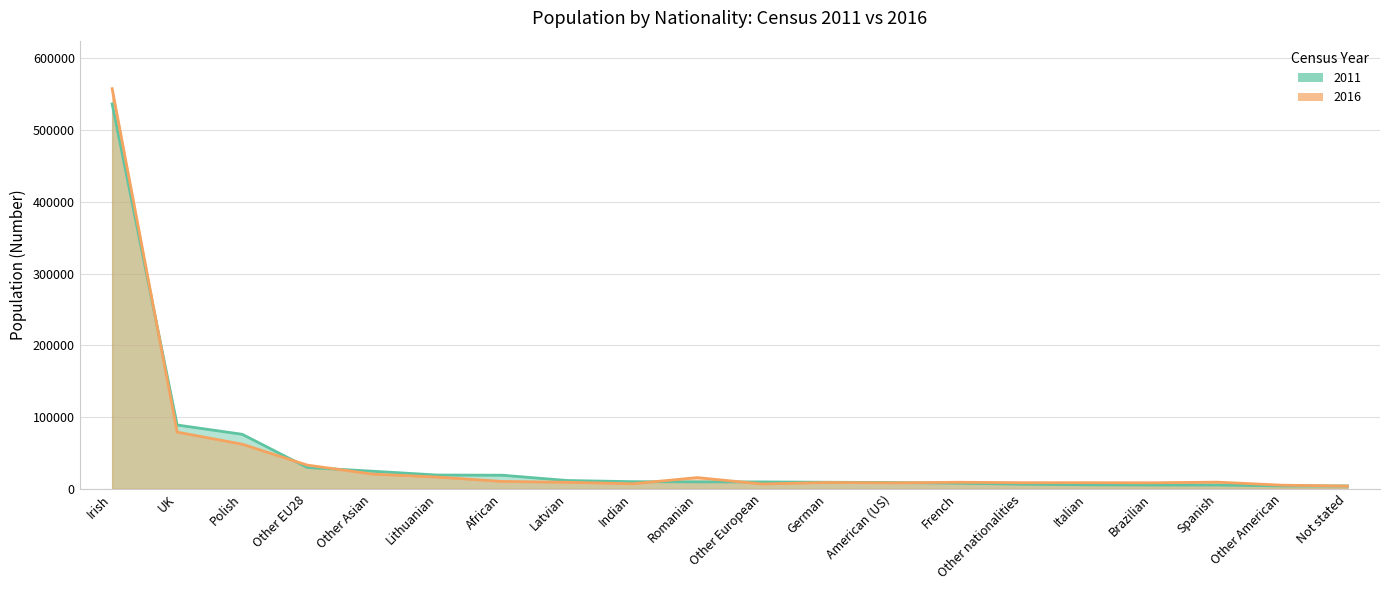

Which series has the largest total across all categories?

2011